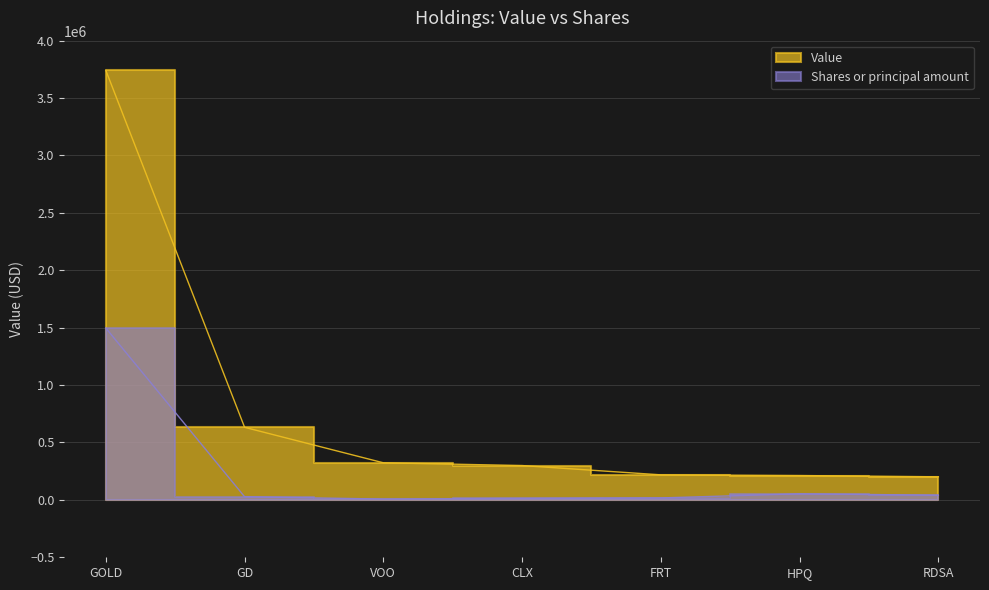

What is the maximum value shown in the chart?

3741000.0